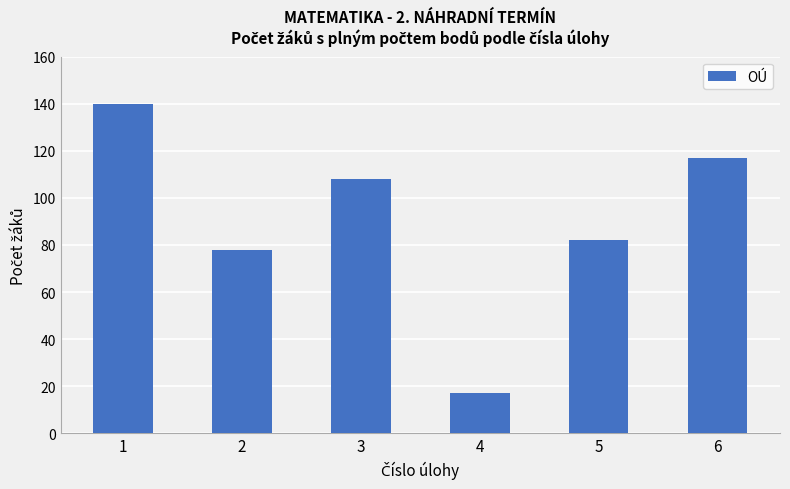

What is the average value?

90